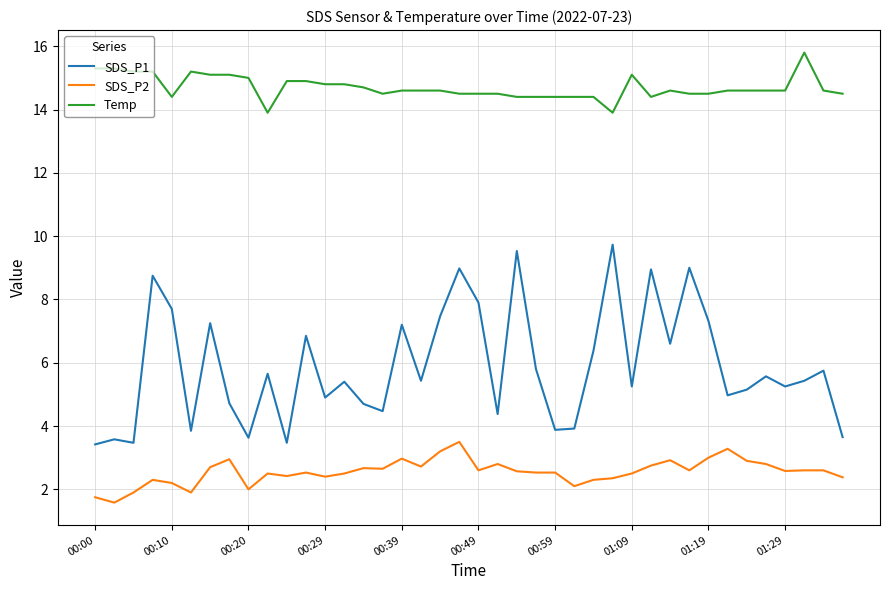

What is the difference between the maximum and minimum values in the Temp series?

1.9